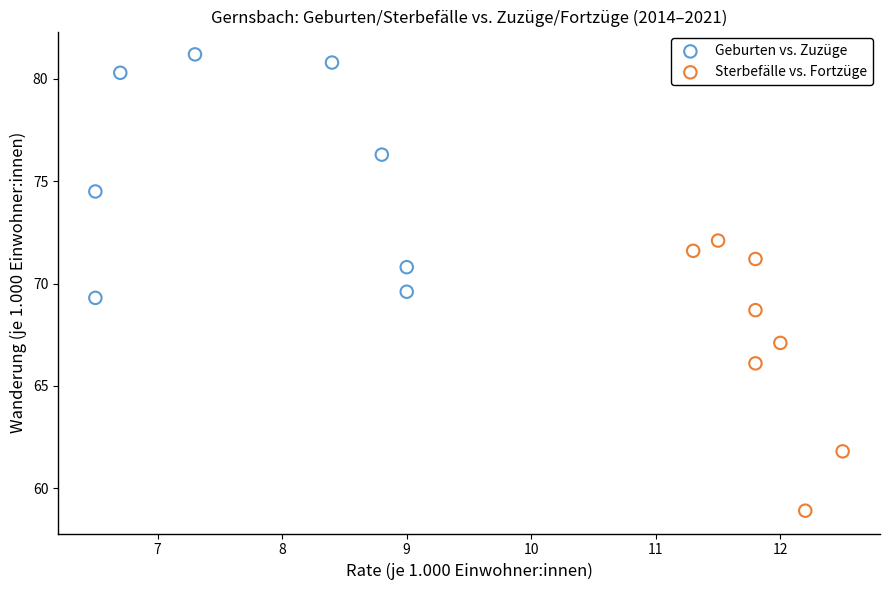

Which series contains the lowest Y value?

Sterbefälle vs. Fortzüge